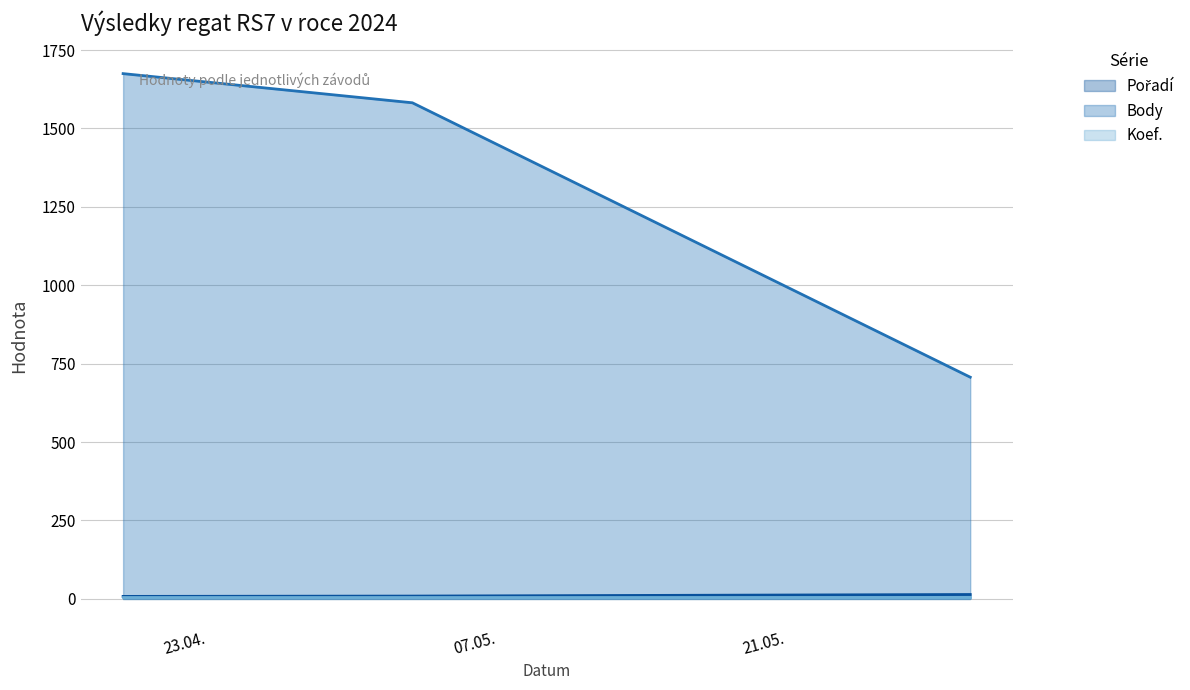

Which series has the largest total across all categories?

Body